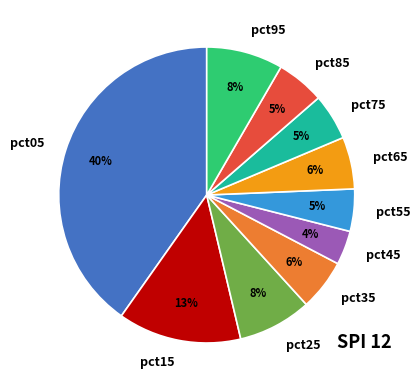

What is the largest slice in the pie chart?

pct05